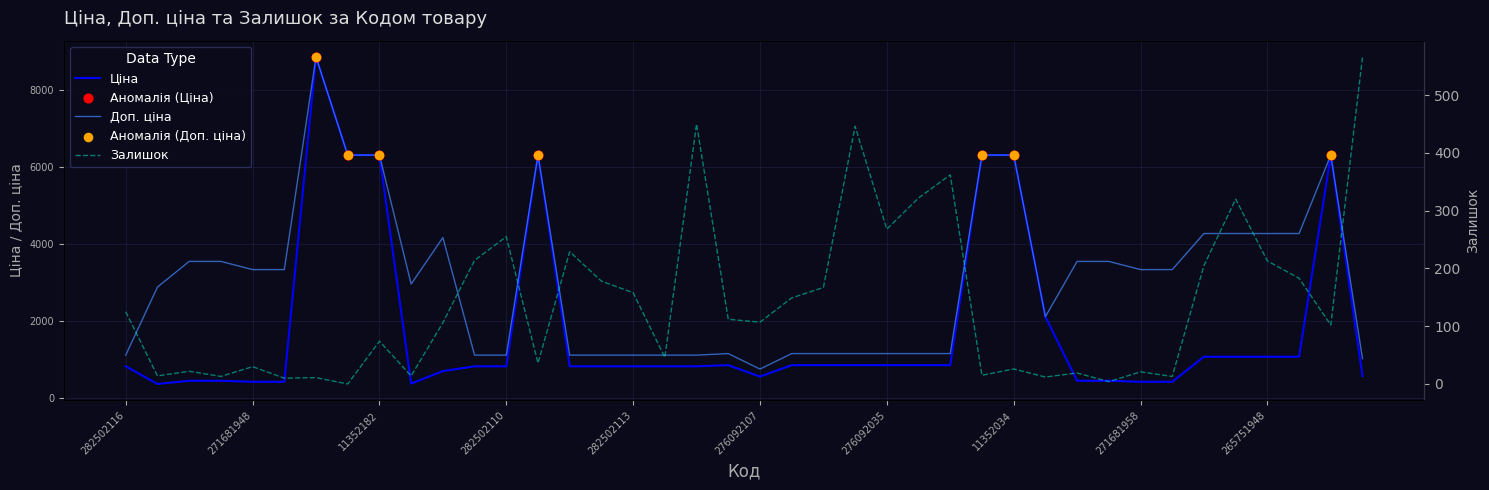

At how many categories does at least one series exceed 111?

40